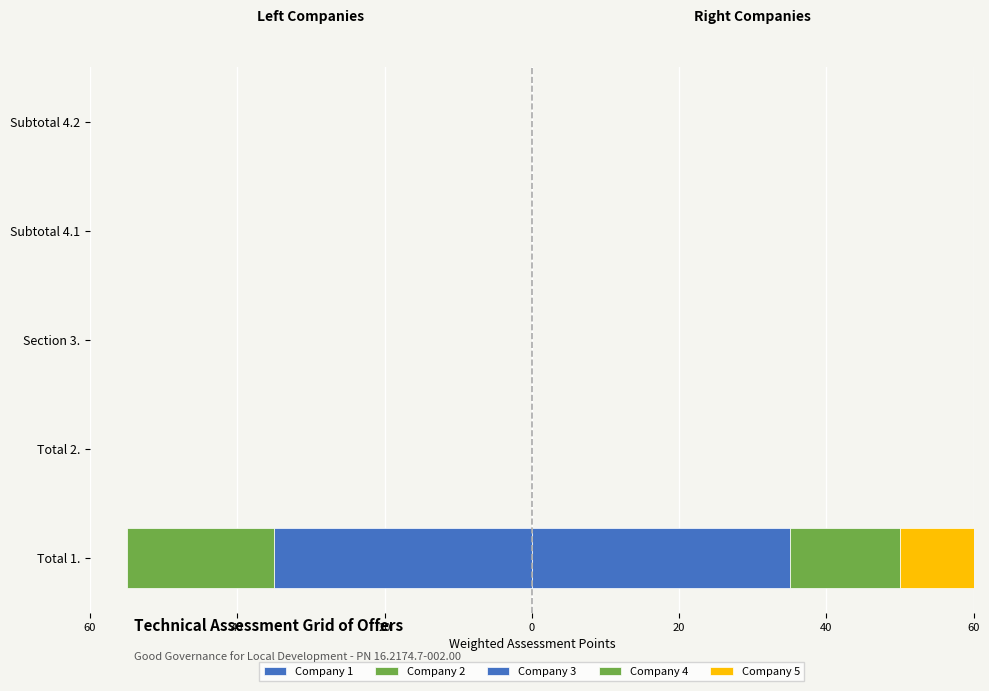

Which series has the largest total across all categories?

Company 3